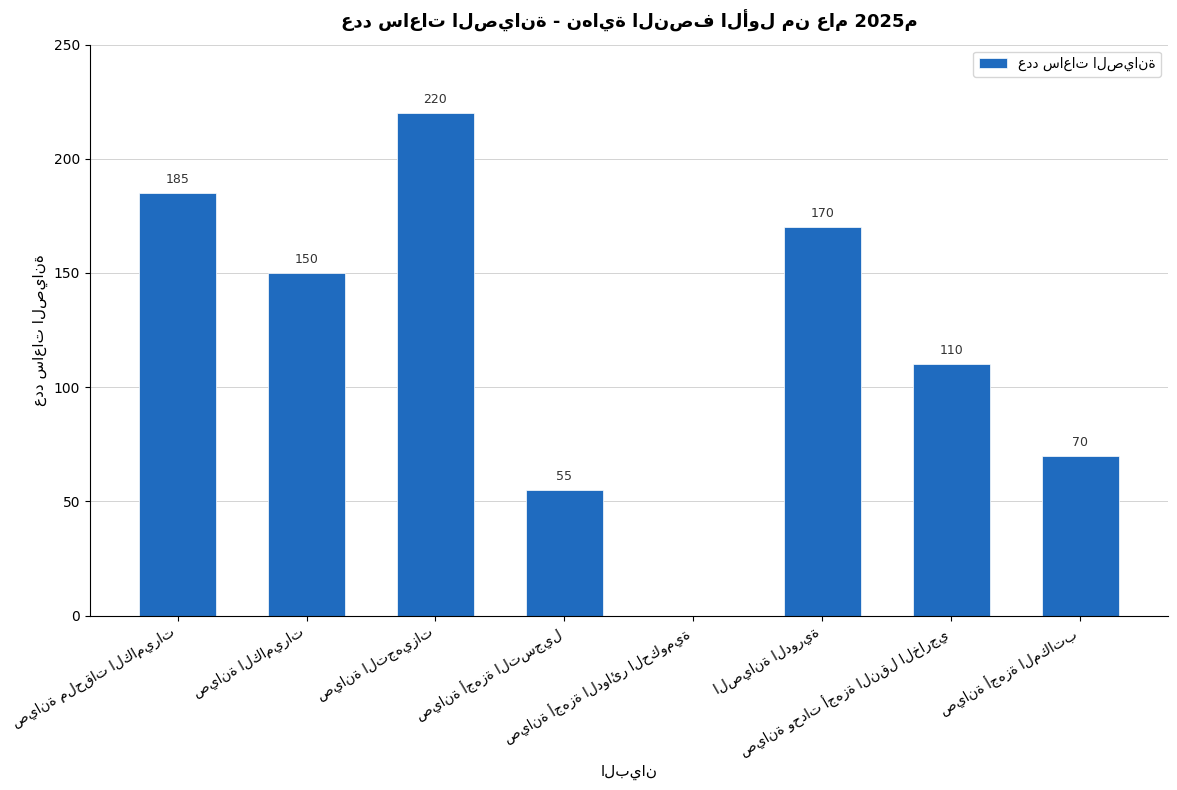

Reading left to right, extract all data points from this chart.

185	150	220	55	0	170	110	70